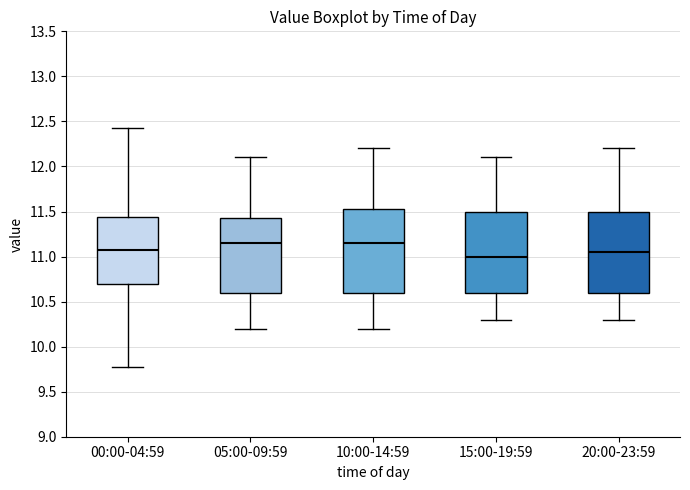

Which box's median line is the lowest?

15:00-19:59